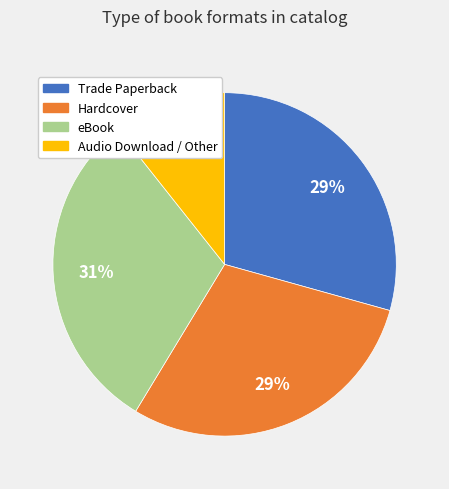

Which slice is the largest?

eBook